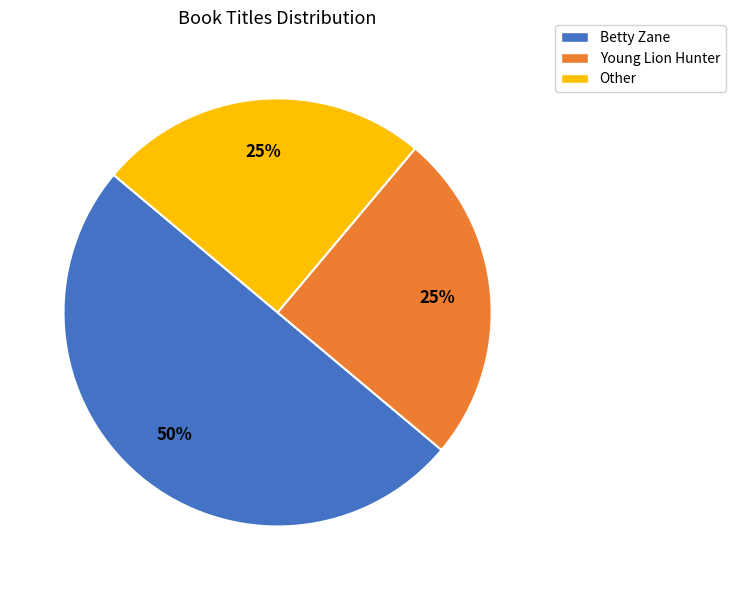

What is the ratio of the value at Other to the value at Young Lion Hunter?

1.0